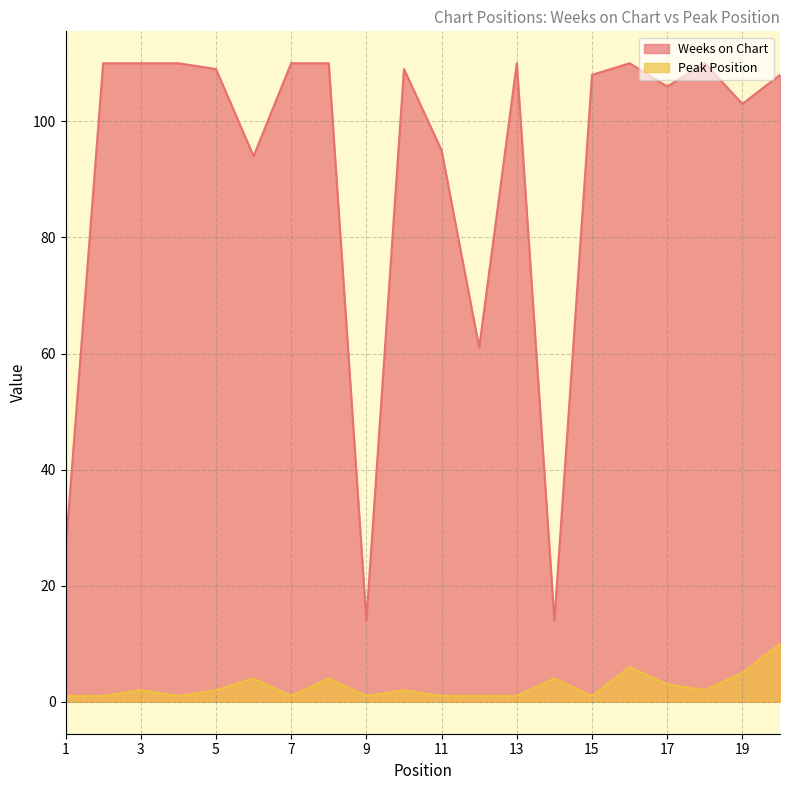

How many values in the Peak Position series exceed 2?

7